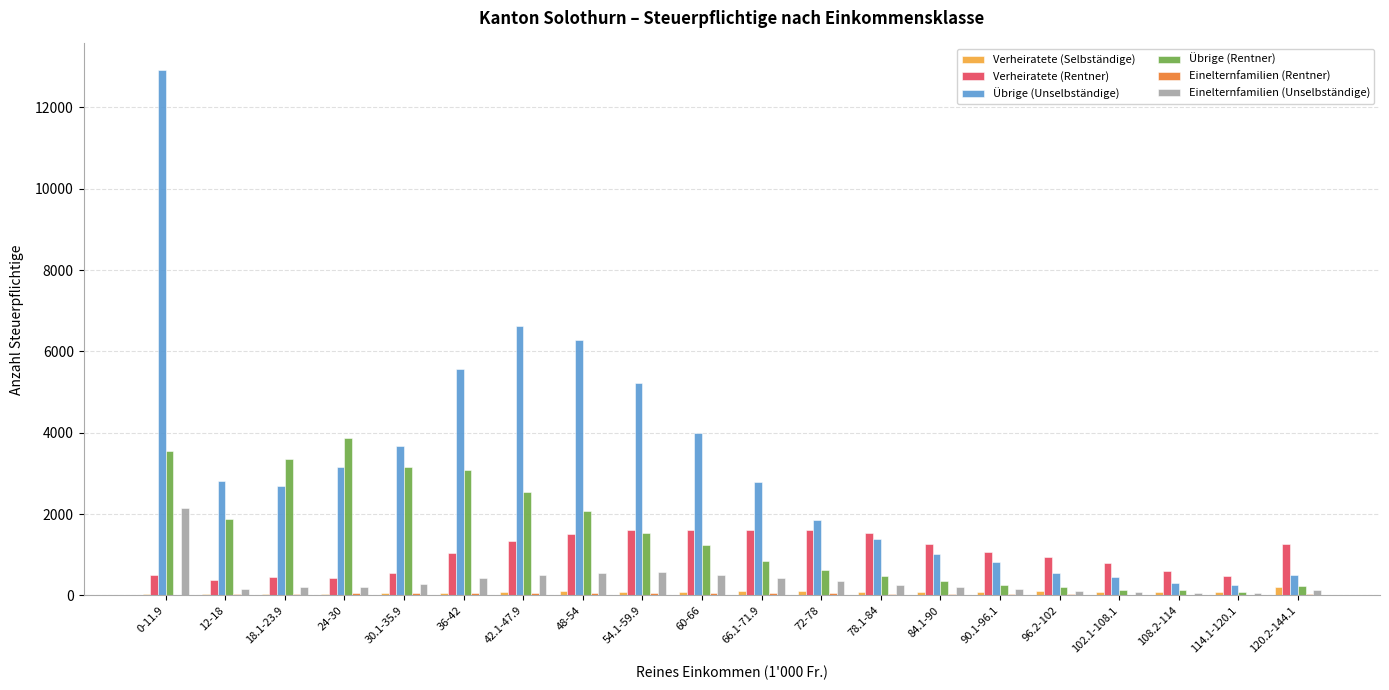

At which category is the sum across all series the highest?

0-11.9